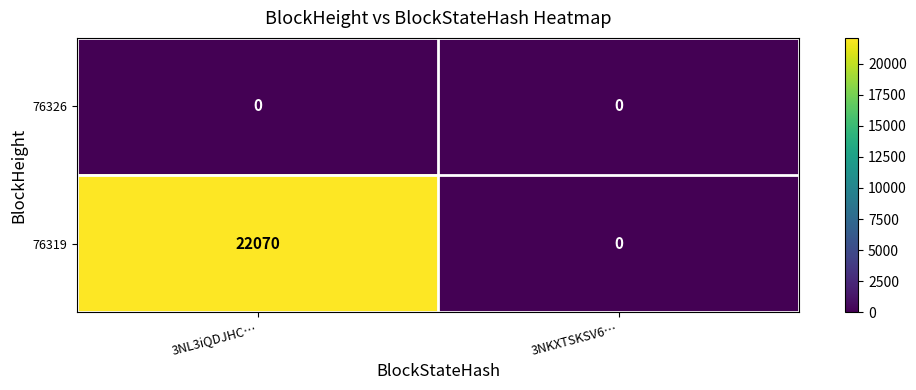

List the labels in order of 76319 value, largest first.

3NL3iQDJHC…, 3NKXTSKSV6…